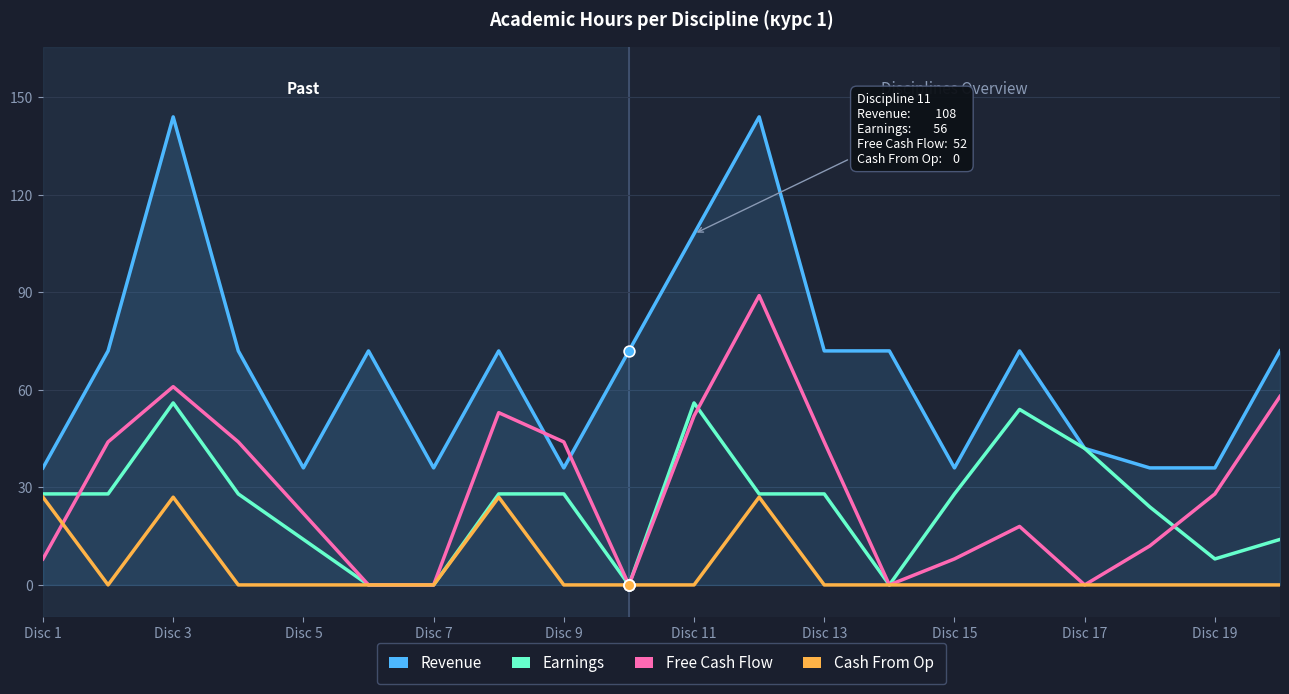

What is the minimum value for Revenue?

36